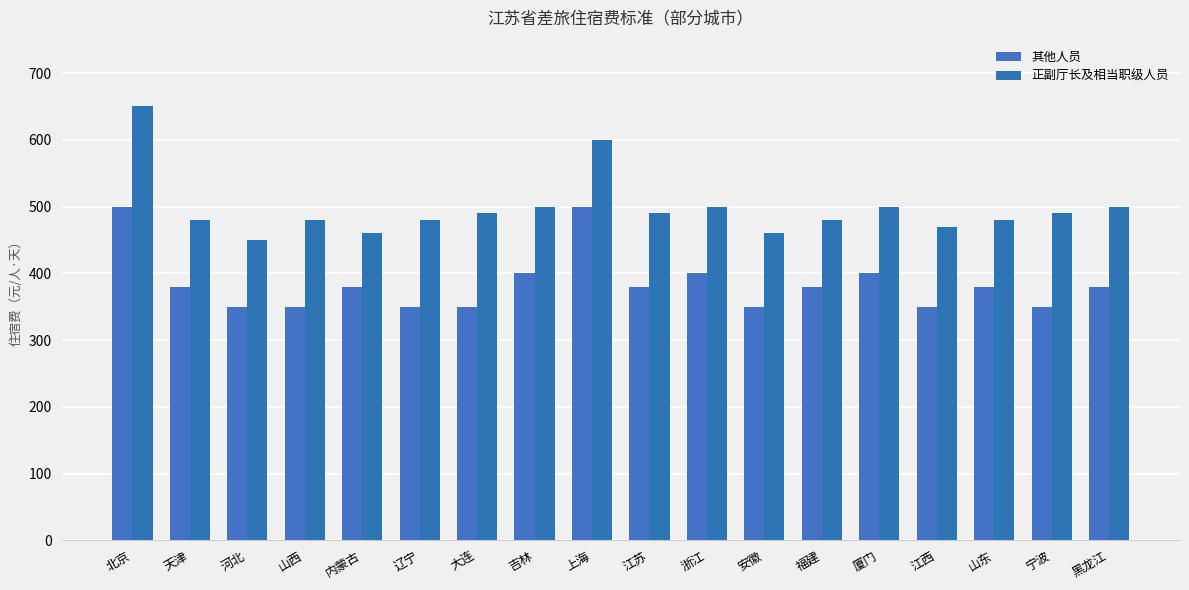

At 天津, list the series in order from smallest to largest.

其他人员, 正副厅长及相当职级人员